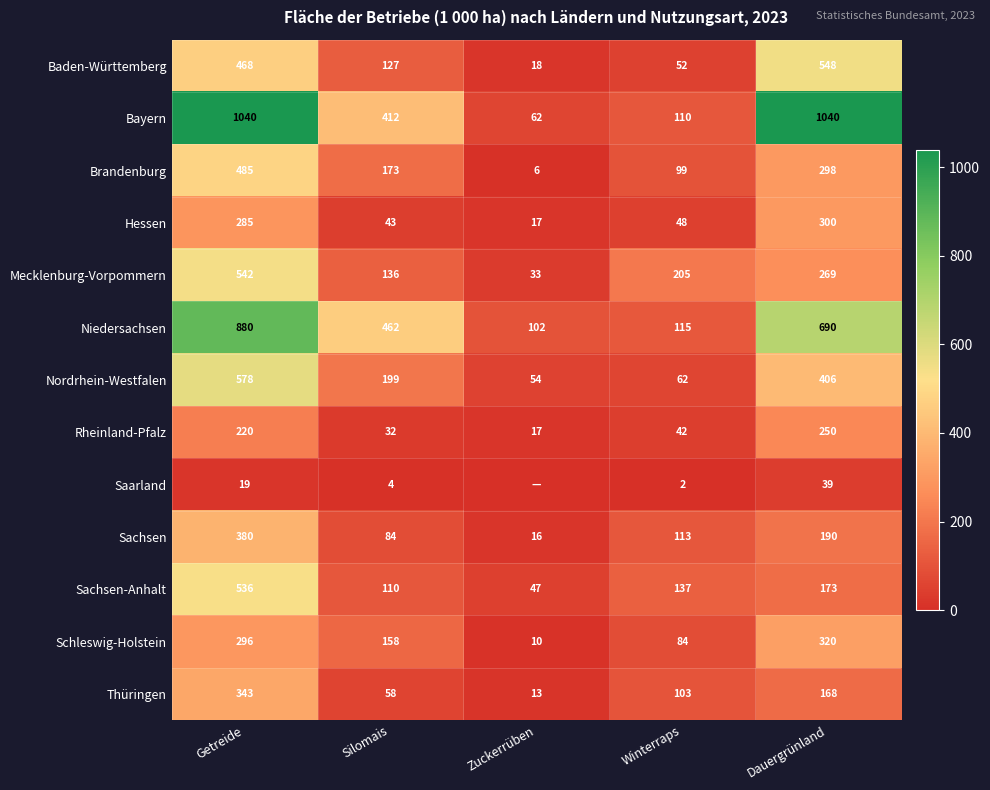

Which category has the highest value in the Schleswig-Holstein series?

Dauergrünland